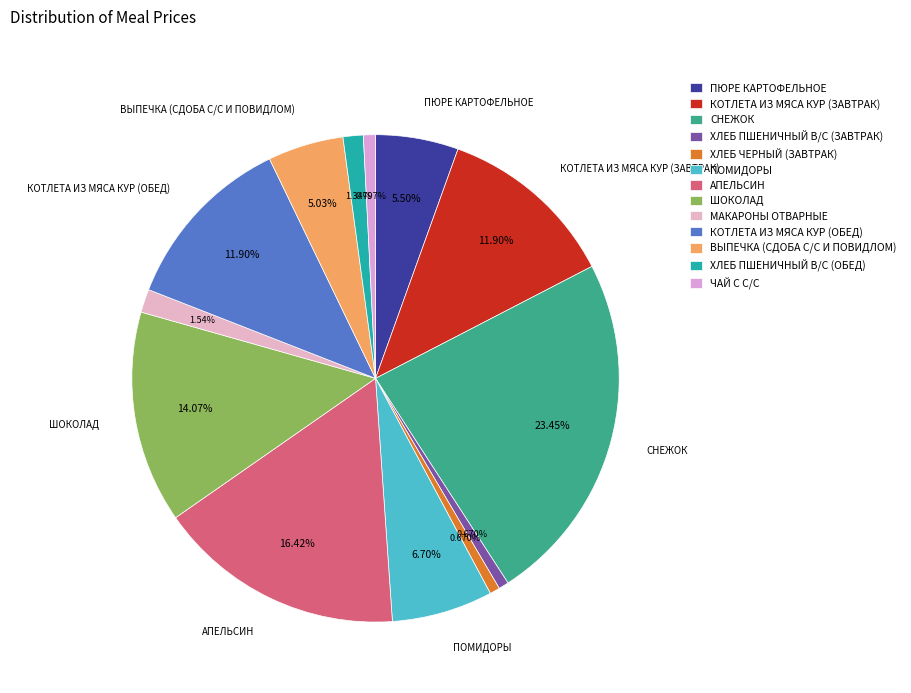

What is the largest slice in the pie chart?

СНЕЖОК